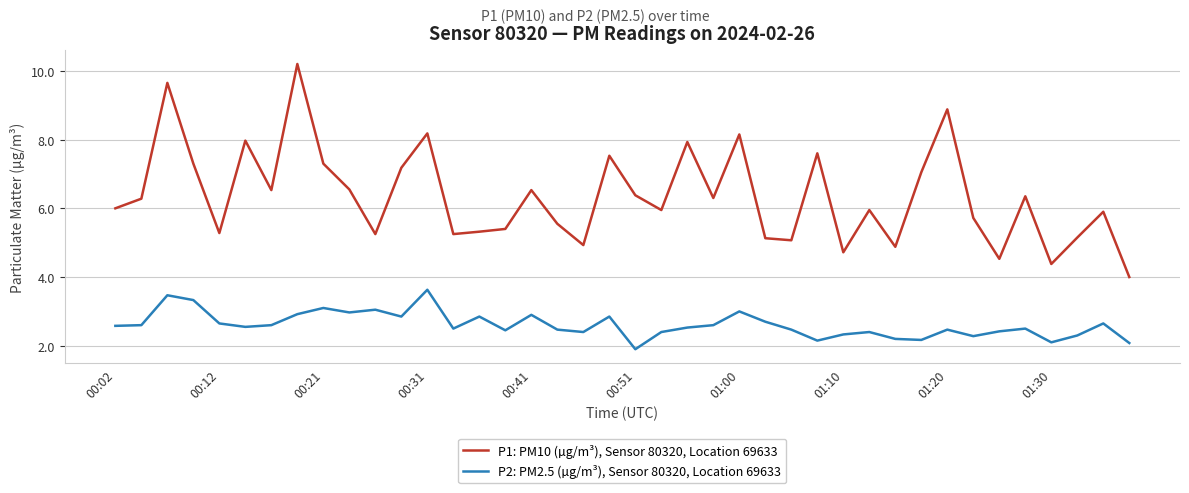

What is the highest value of the P1: PM10 (µg/m³), Sensor 80320, Location 69633 series?

10.2